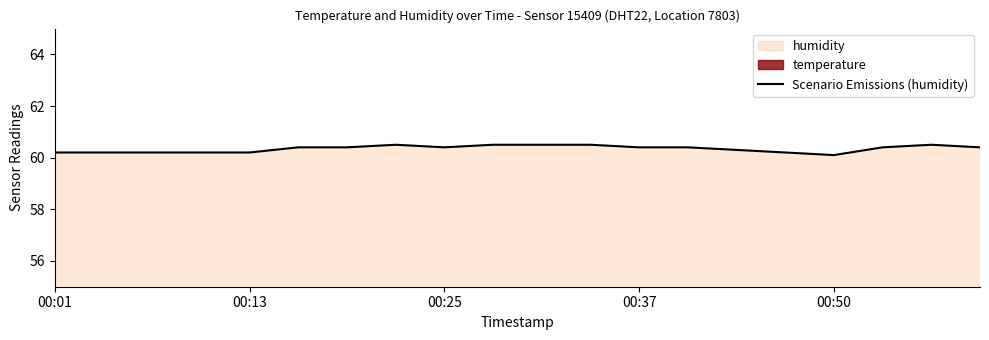

What is the sum of all values?

1206.9